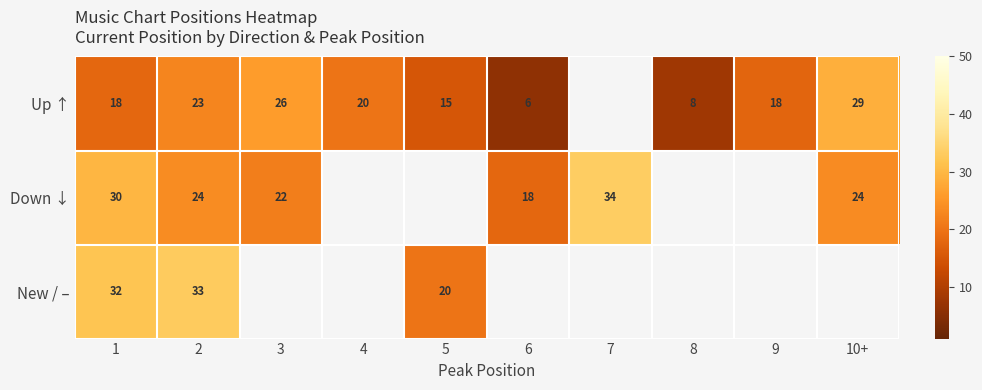

True or false: Up ↑ has a value of 20 at 4.

True